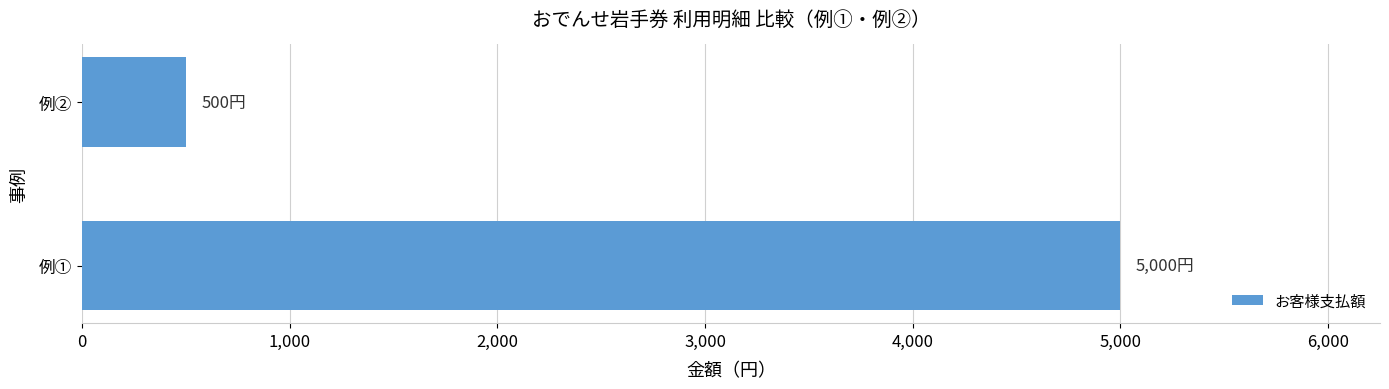

What is the sum of the values at 例② and 例①?

5500